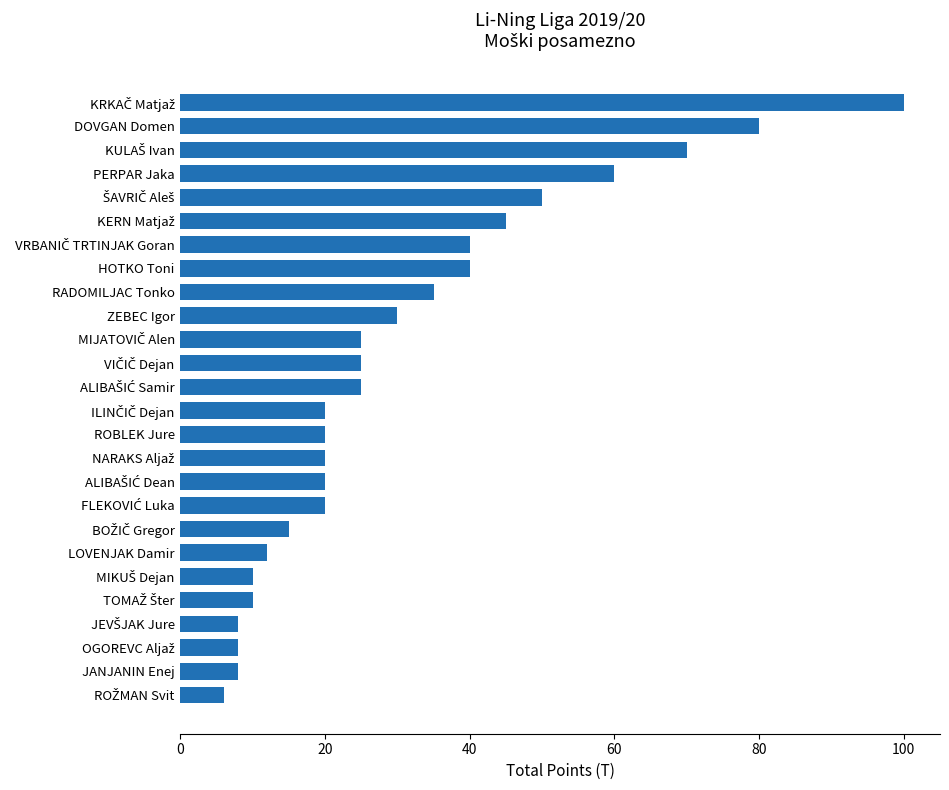

The chart shows a value of 60 at PERPAR Jaka. True or false?

True